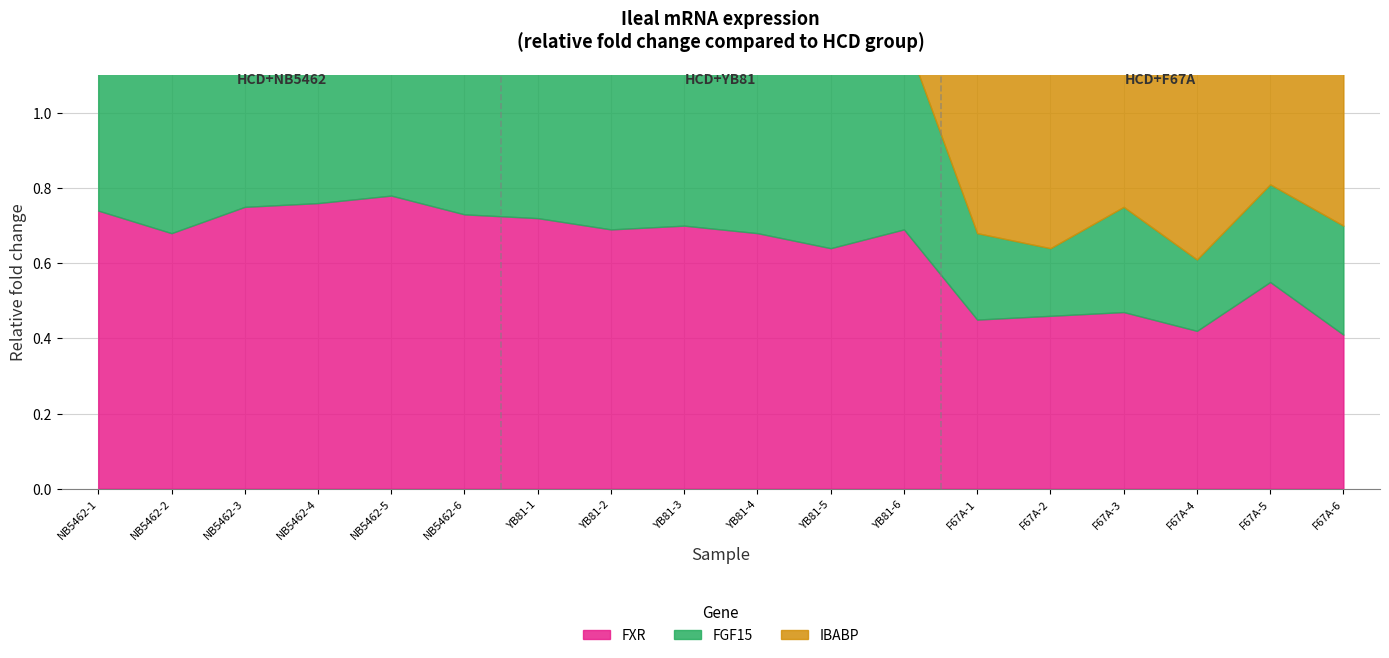

What is the difference between the second highest and second lowest values in the FXR series?

0.3